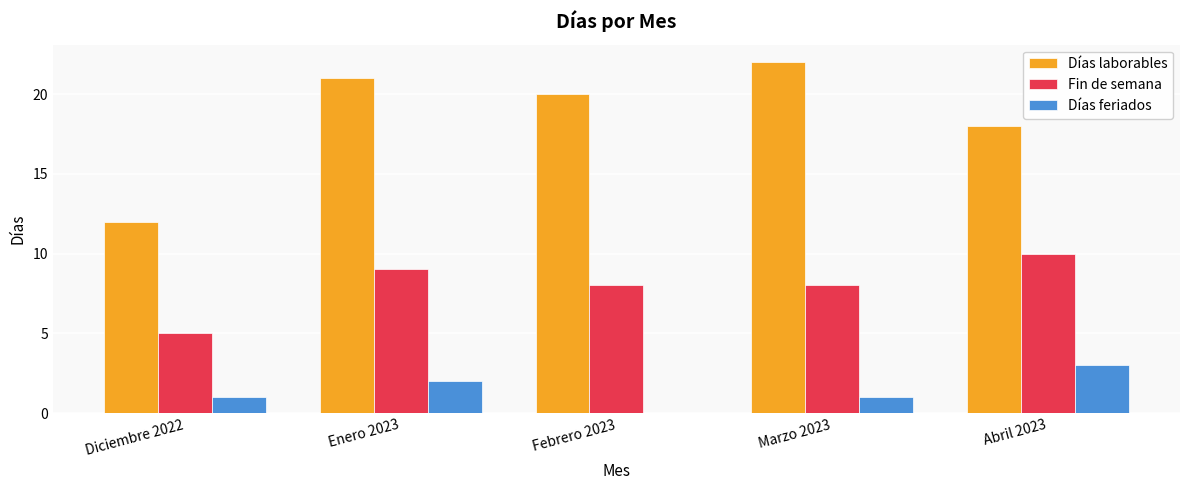

Is it true that Días laborables equals 22 at Marzo 2023?

True